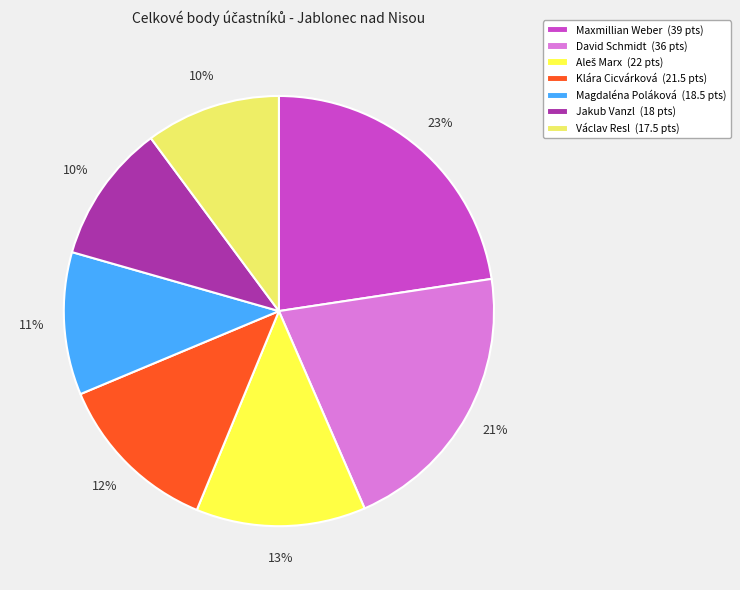

Is it true that Klára Cicvárková is 22% of the pie?

False